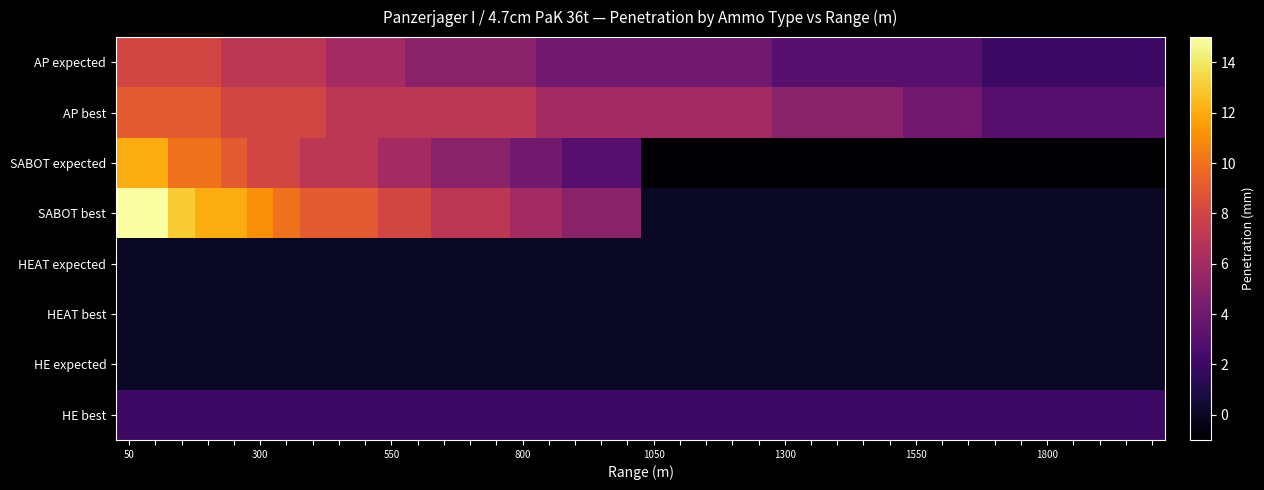

At which category is the sum across all series the highest?

50